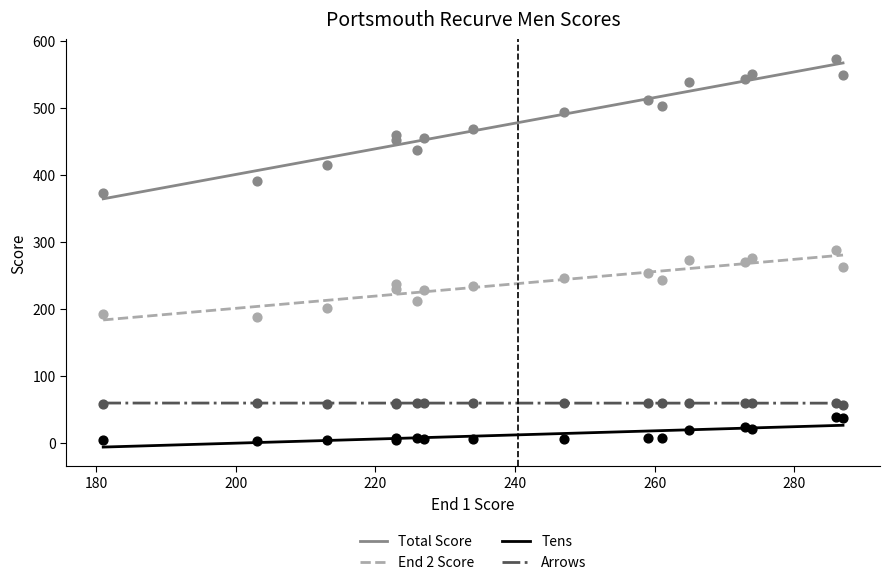

Which series reaches the minimum Y coordinate?

Tens